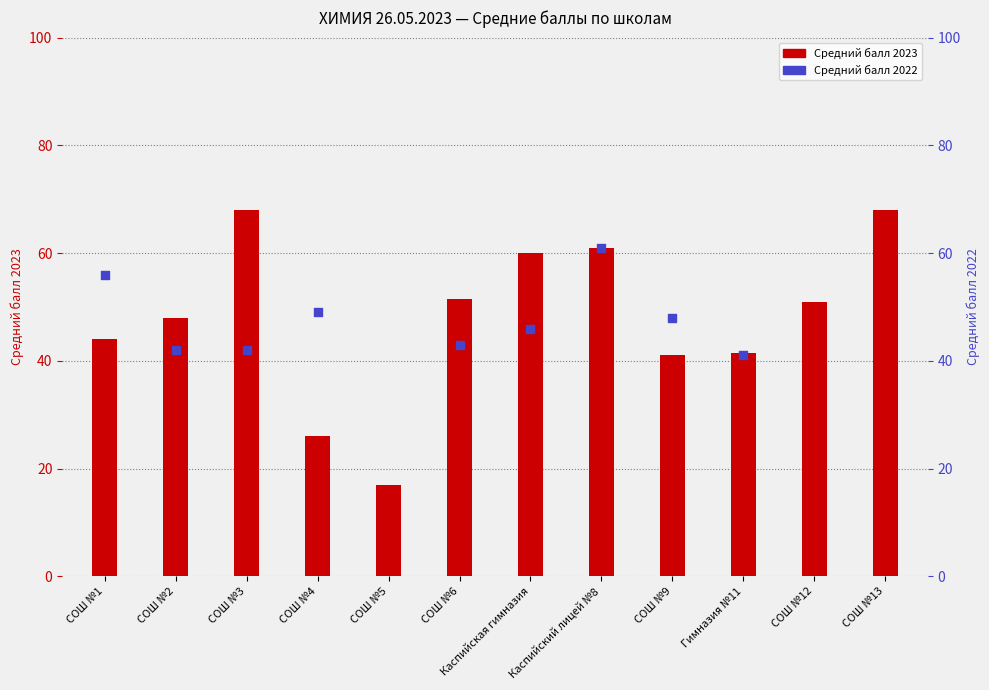

Which series contains the lowest Y value?

Средний балл 2023